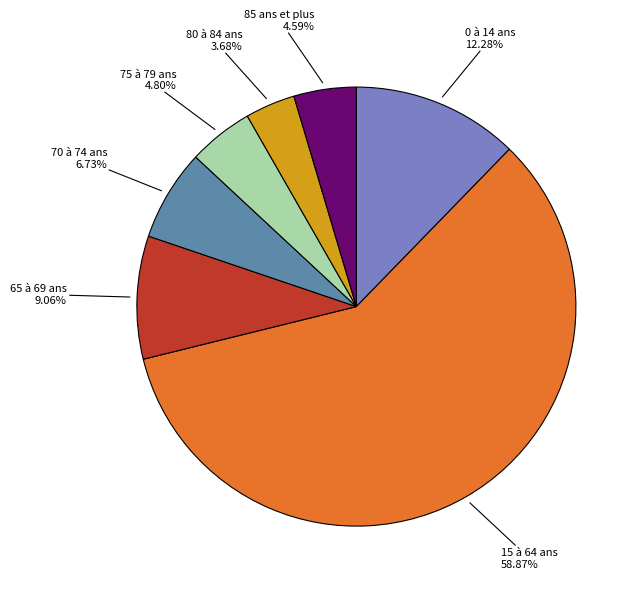

Is it true that 0 à 14 ans is 12% of the pie?

True